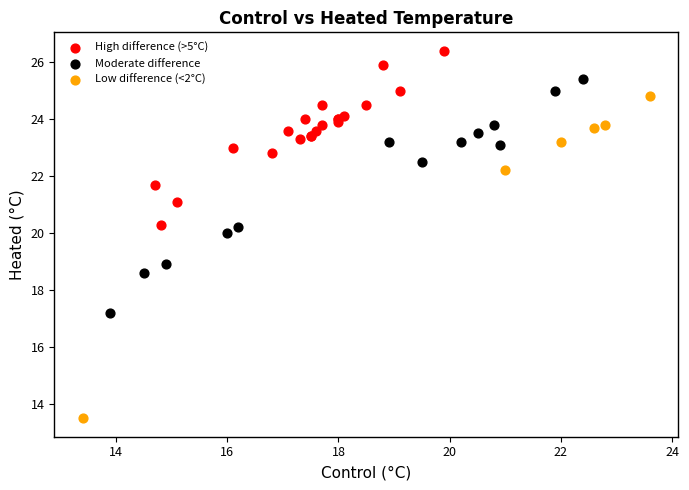

Which series reaches the maximum Y coordinate?

High difference (>5°C)